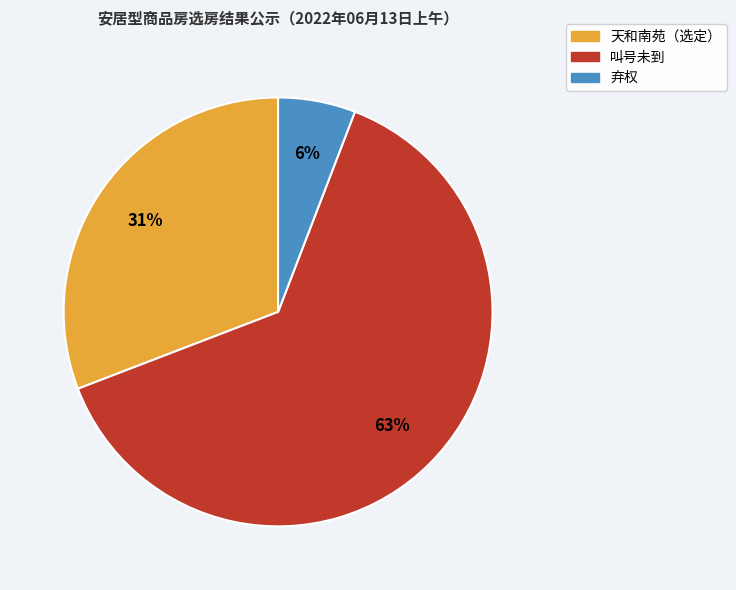

What is the majority slice?

叫号未到